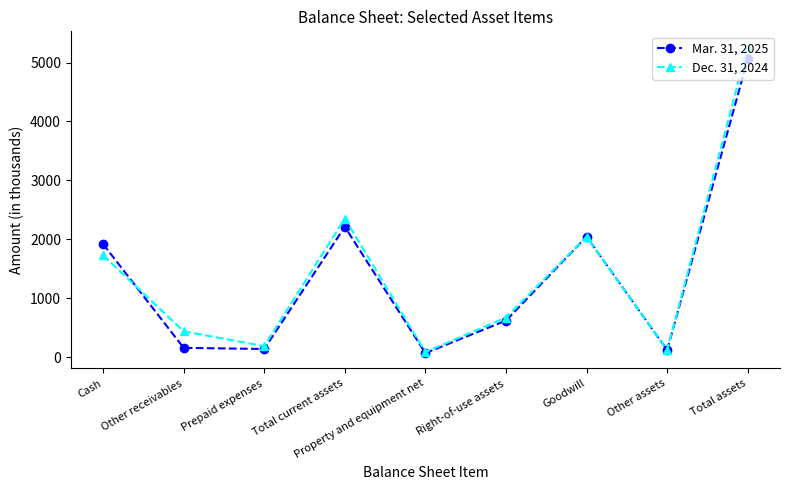

What is the difference between the second highest and minimum values in the Dec. 31, 2024 series?

2267